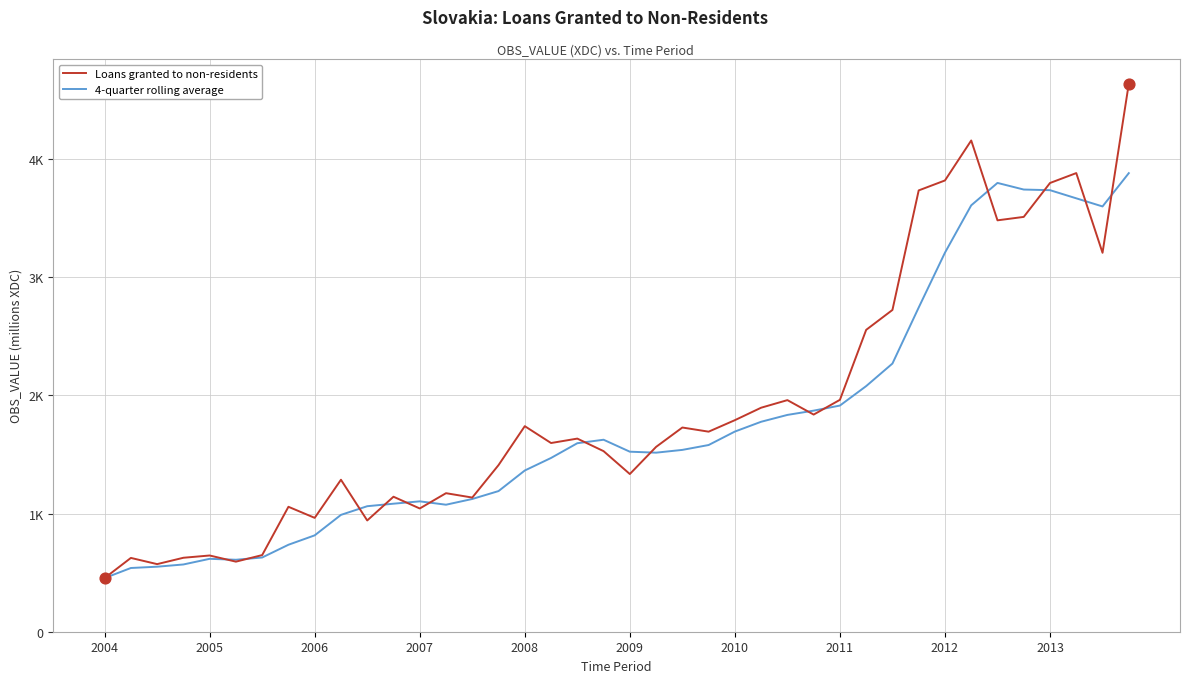

What are all the series names shown in the legend?

Loans granted to non-residents, 4-quarter rolling average